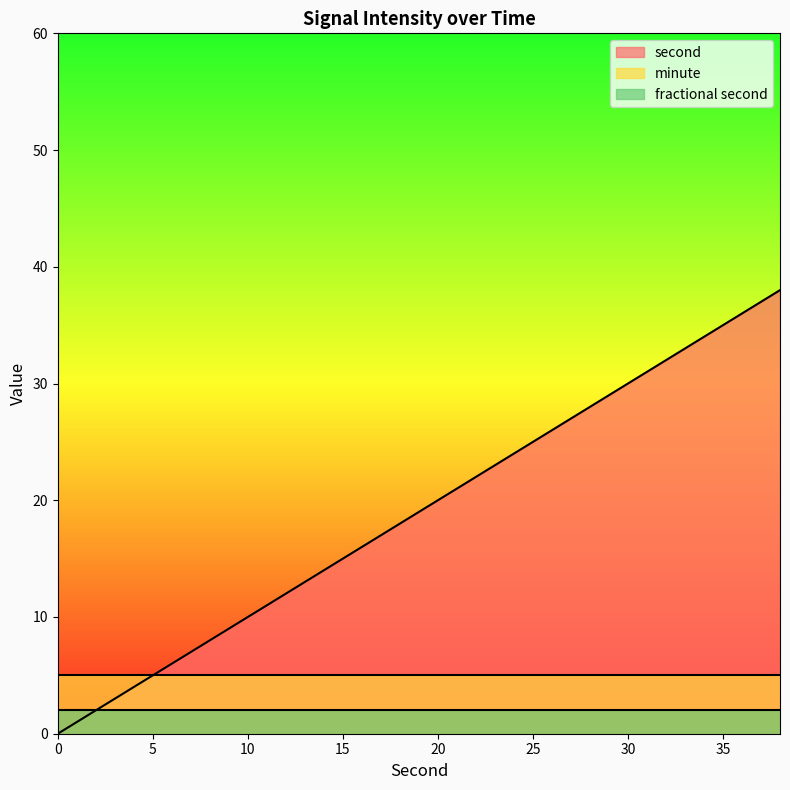

What is the maximum value for second?

38